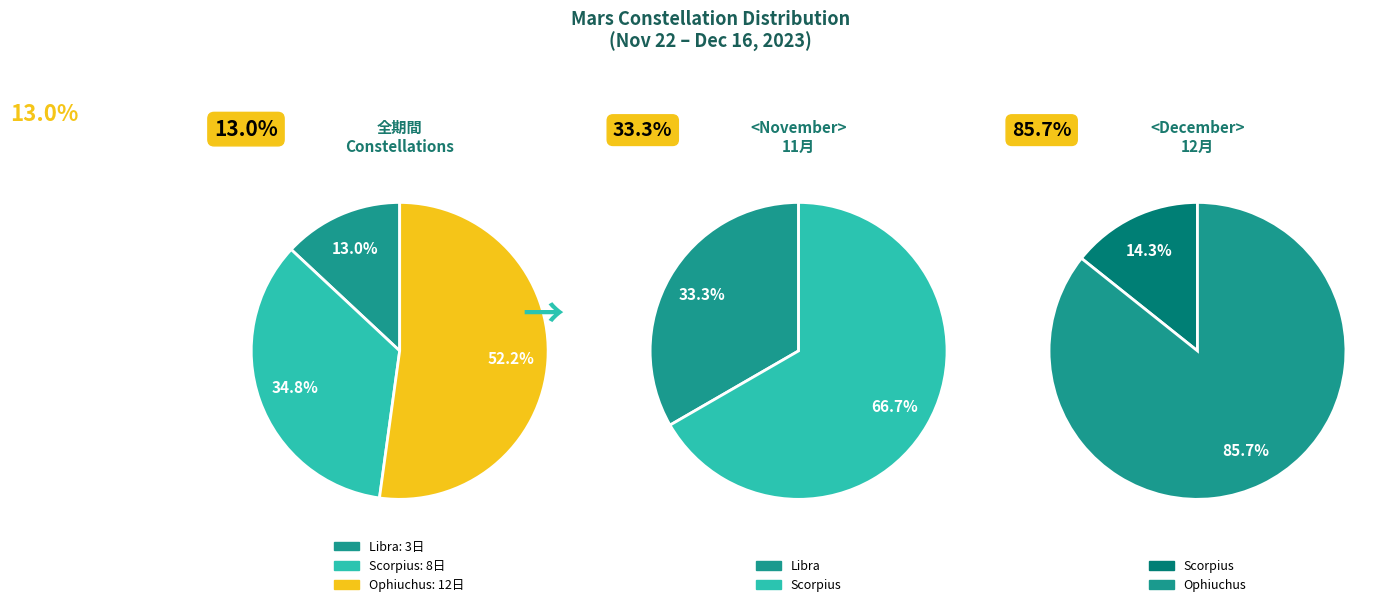

Does any single category account for the majority?

Yes